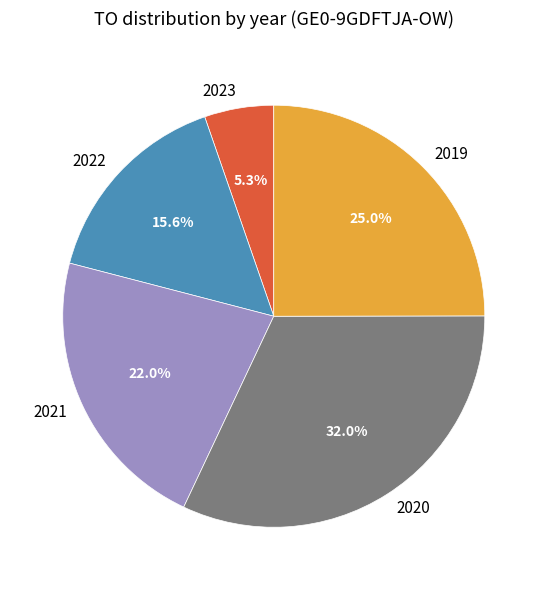

Does 2020 represent more than half of the total?

No